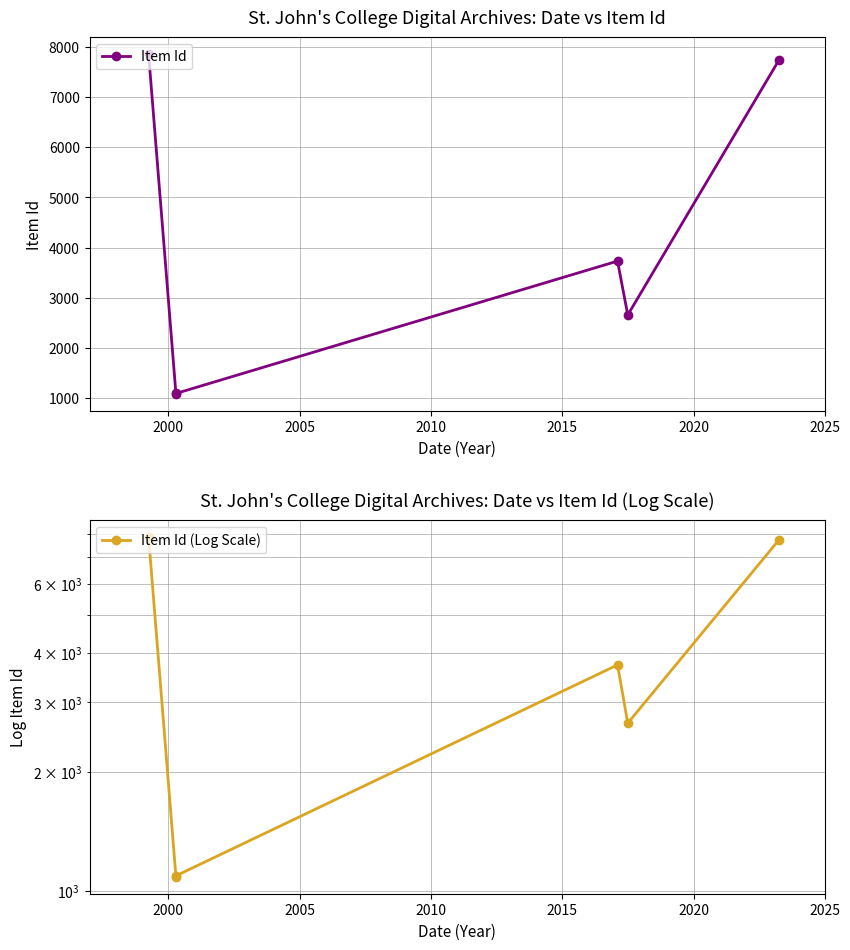

What is the value of the Item Id point at the 1st from the left?

7857